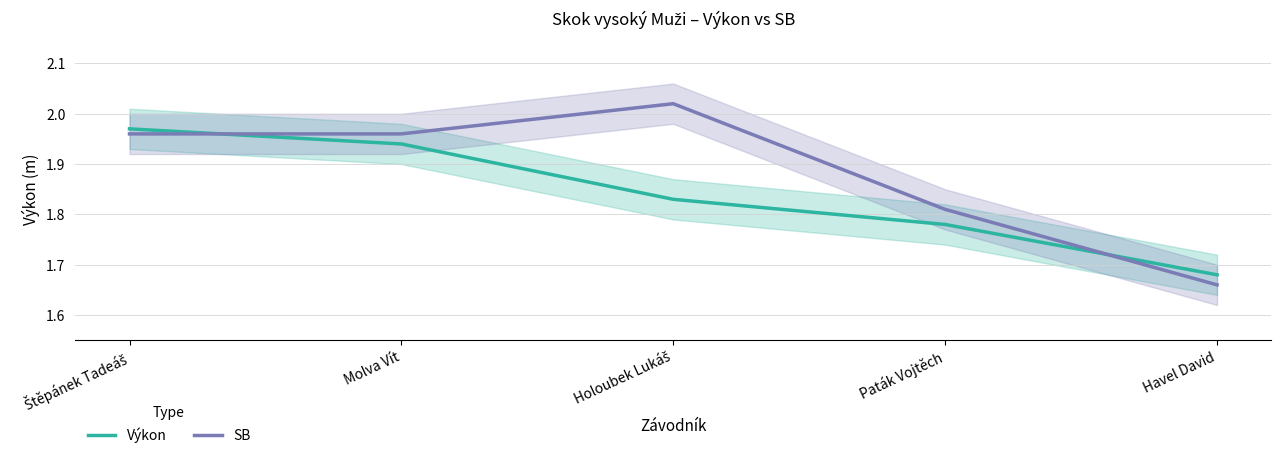

What is the difference between the Výkon values at Štěpánek Tadeáš and Holoubek Lukáš?

0.1